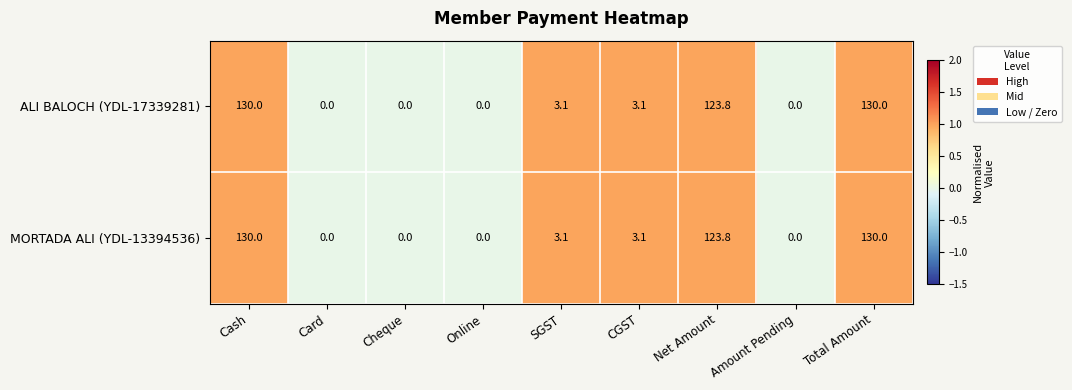

Where is MORTADA ALI (YDL-13394536) nearest to the value 65?

Net Amount